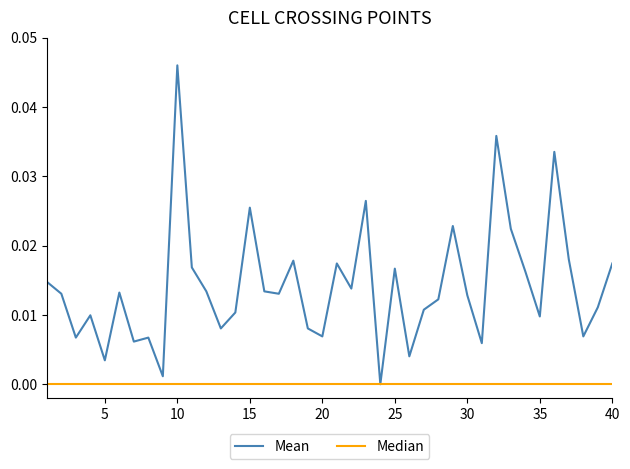

Rank the series by their average value, from highest to lowest.

Mean, Median